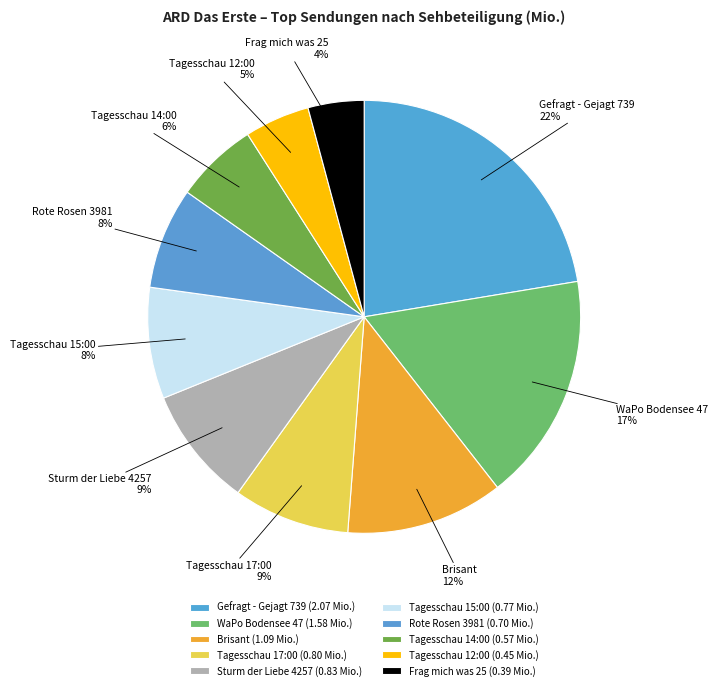

To the nearest percent, what portion does Gefragt - Gejagt 739 represent?

22%